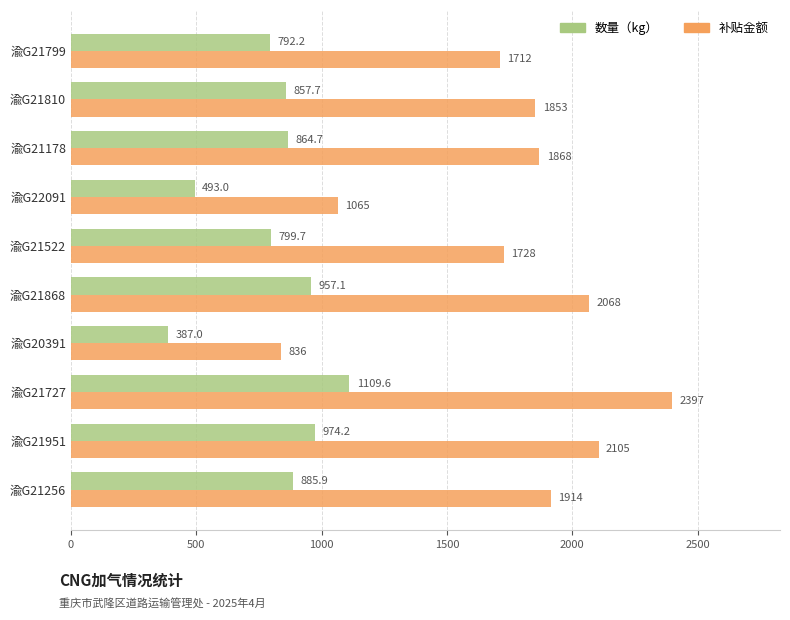

At how many categories does at least one series exceed 1870?

4